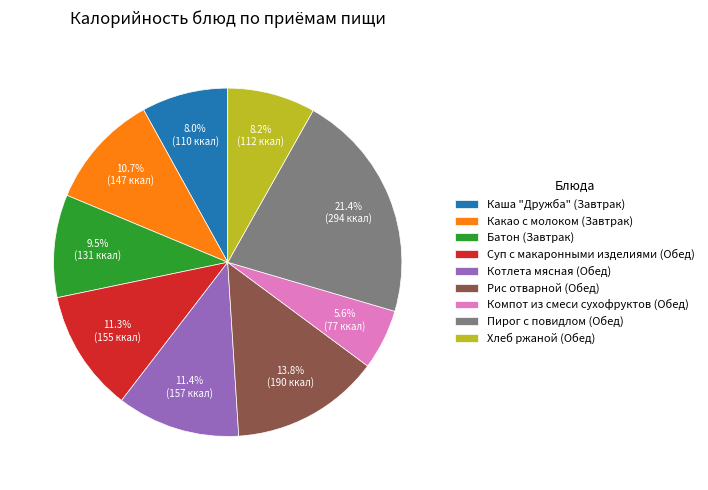

Approximately how many times larger is the value at Пирог с повидлом (Обед) compared to Компот из смеси сухофруктов (Обед)?

3.8